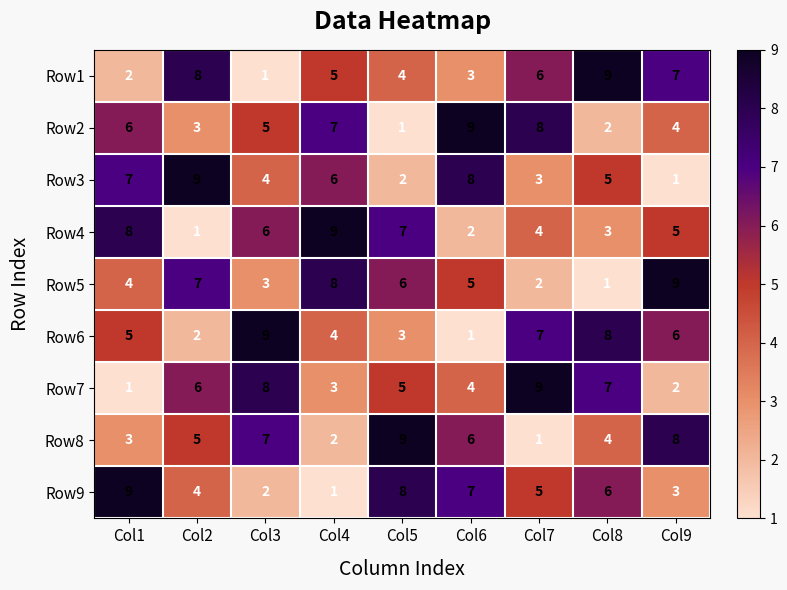

The Row9 series shows 10 at Col5. True or false?

False